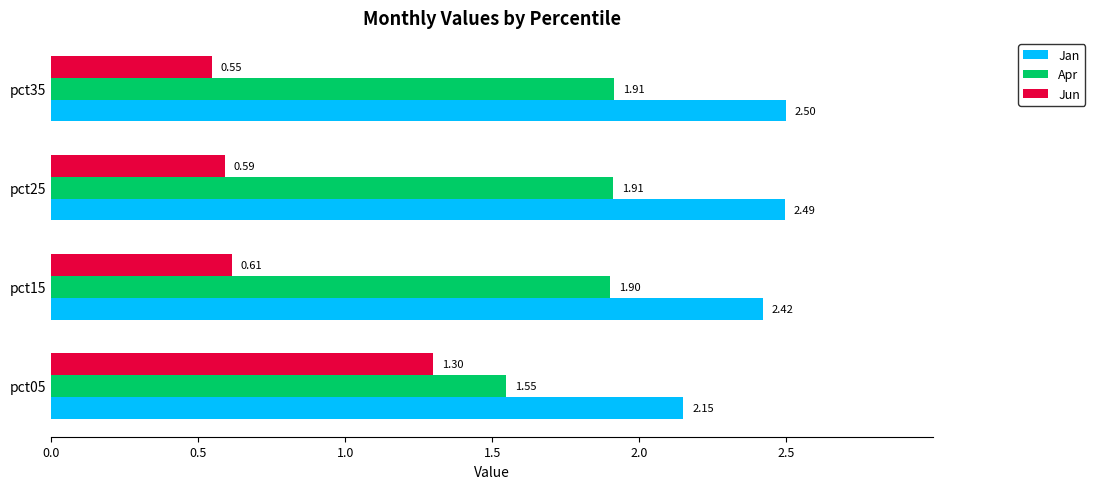

At how many categories does at least one series exceed 1?

4